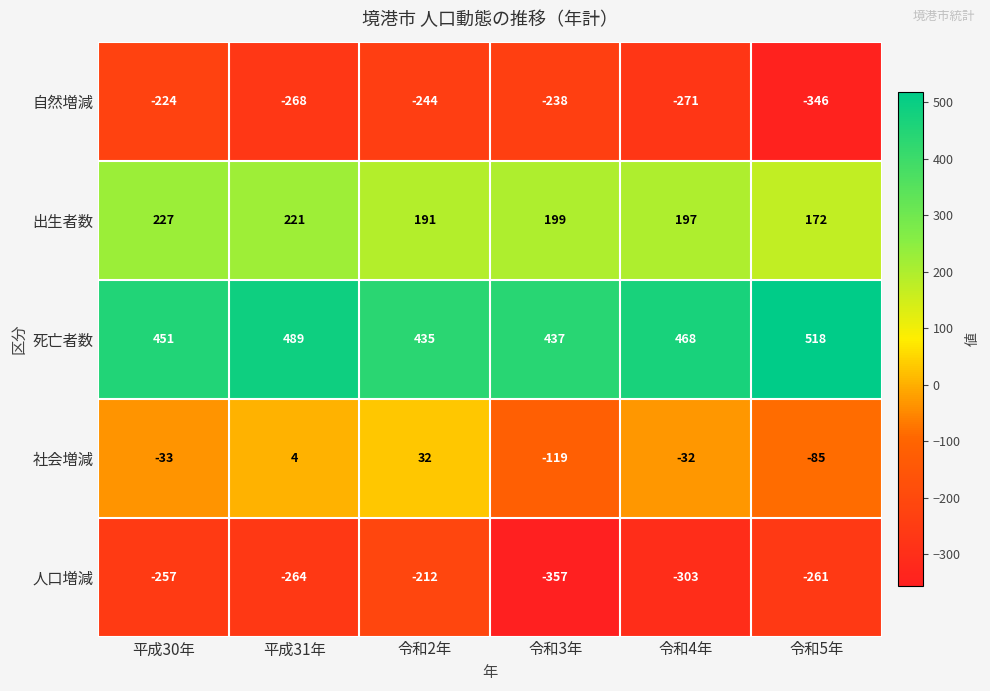

Which series has the widest spread of values?

社会増減